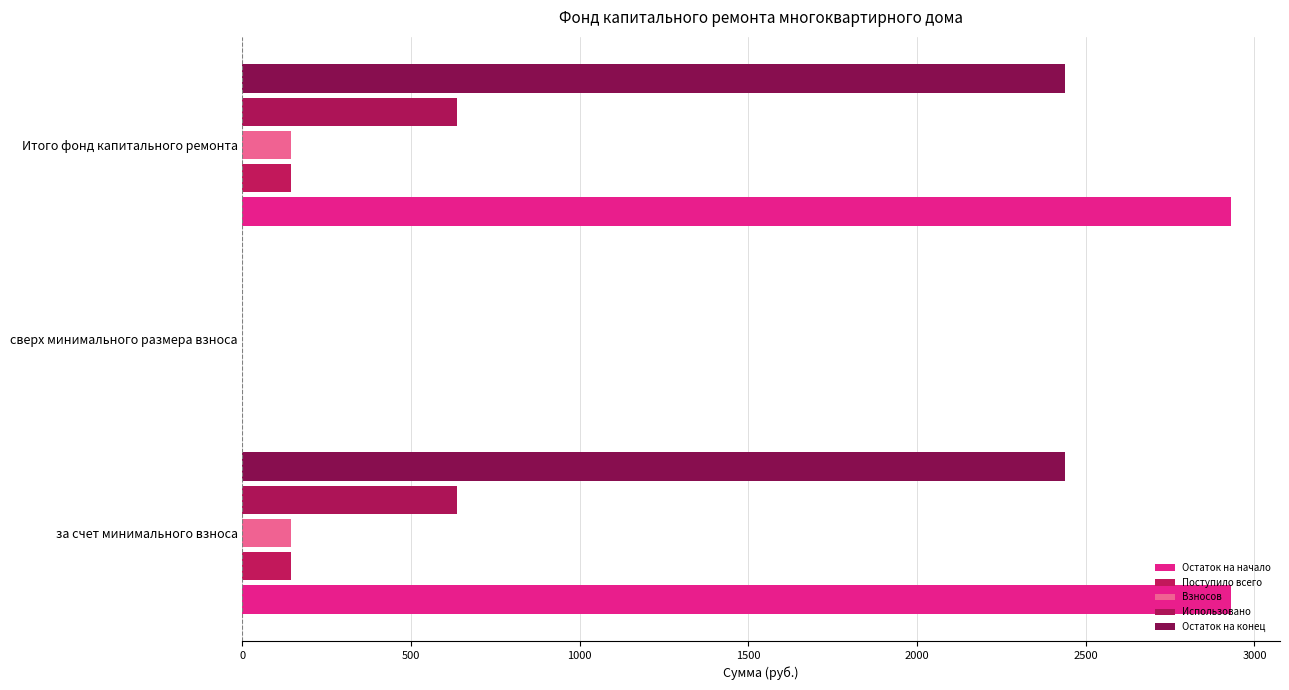

How many positive values does the Остаток на конец series have?

2